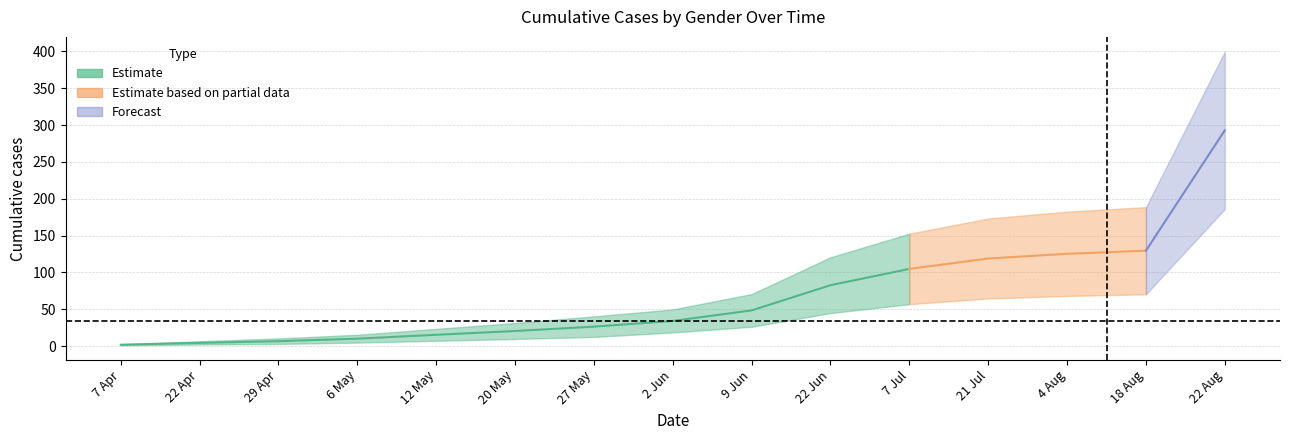

At which label is Male closest to 201?

18 Aug